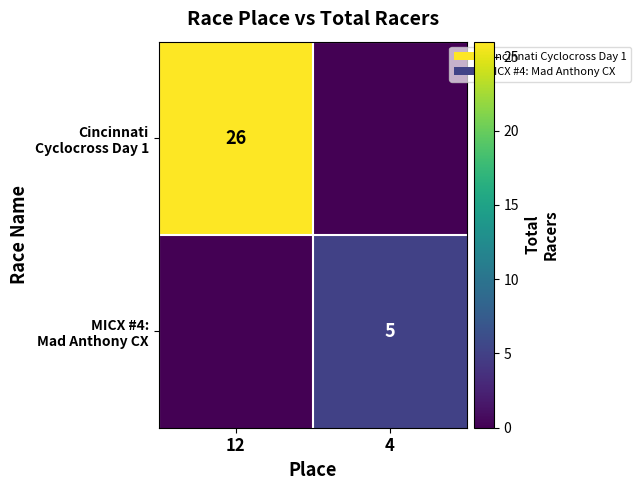

True or false: Cincinnati Cyclocross Day 1 has a value of -11 at 4.

False